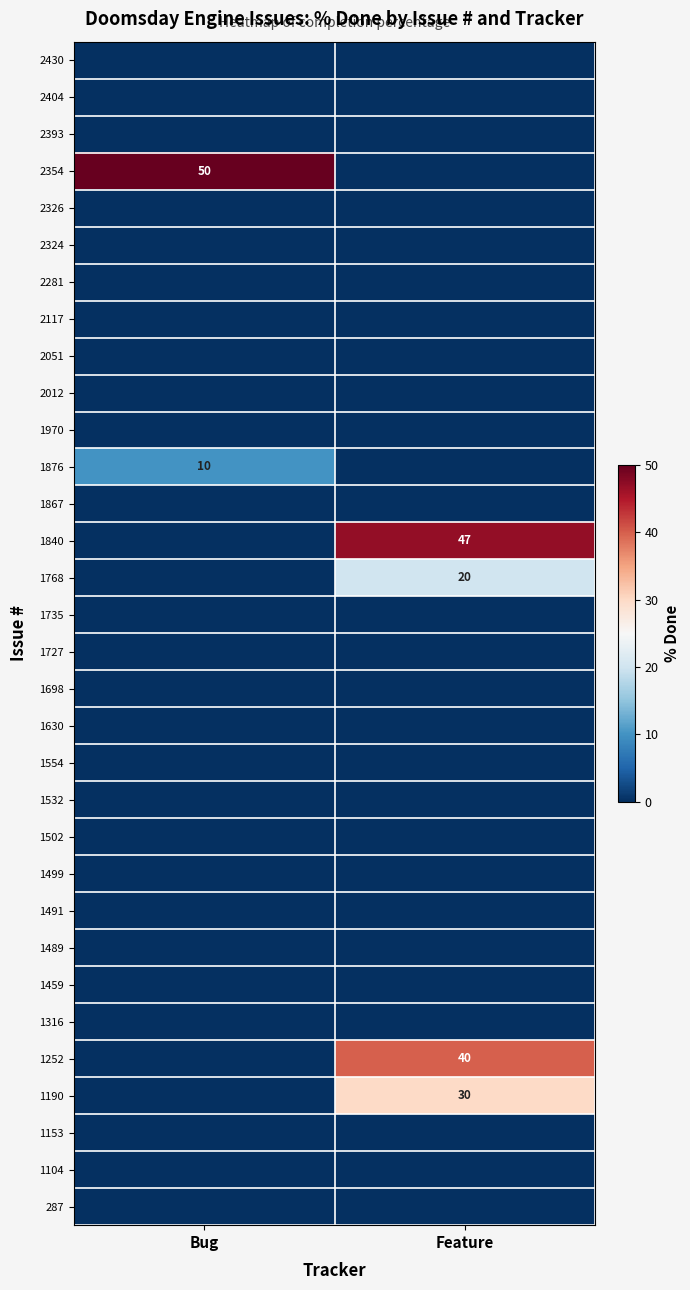

Rank the series by their maximum value, from highest to lowest.

2354, 1840, 1252, 1190, 1768, 1876, 2430, 2404, 2393, 2326, 2324, 2281, 2117, 2051, 2012, 1970, 1867, 1735, 1727, 1698, 1630, 1554, 1532, 1502, 1499, 1491, 1489, 1459, 1316, 1153, 1104, 287